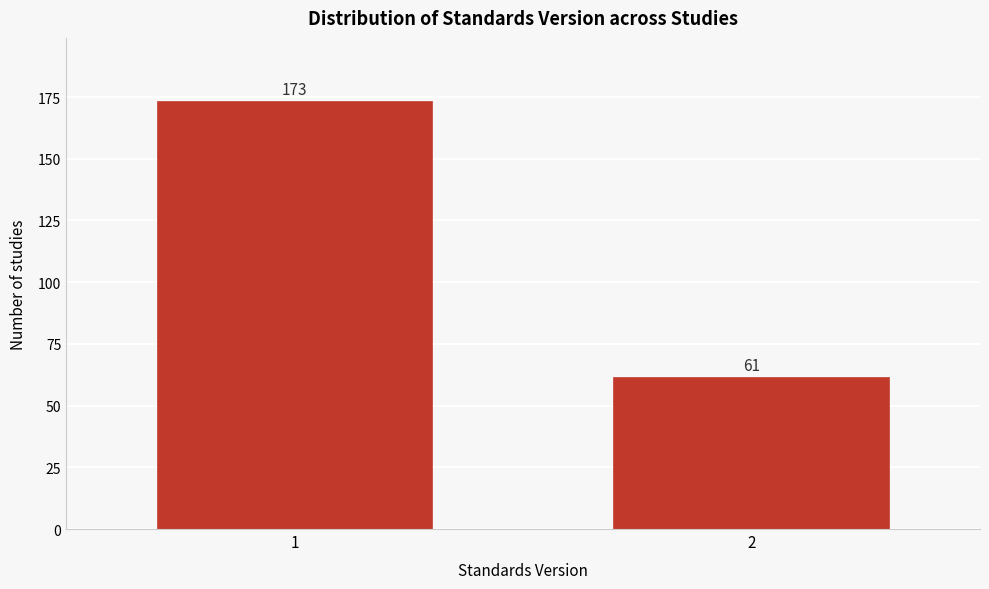

Reading right to left, transcribe all the data shown in this chart.

61	173